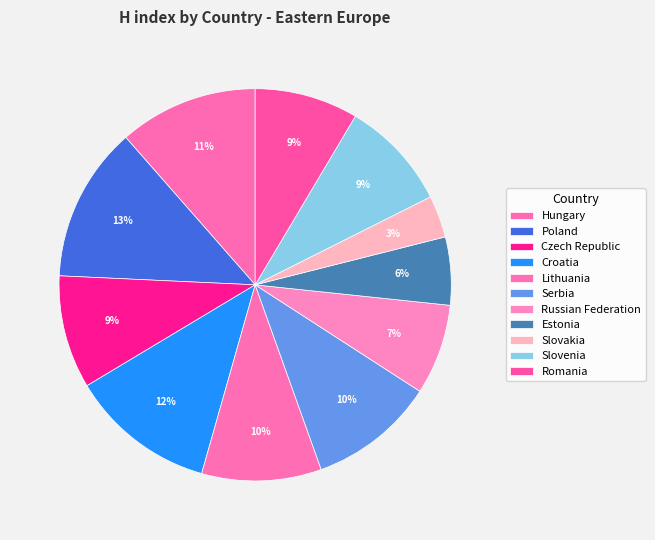

Which slice is the largest?

Poland